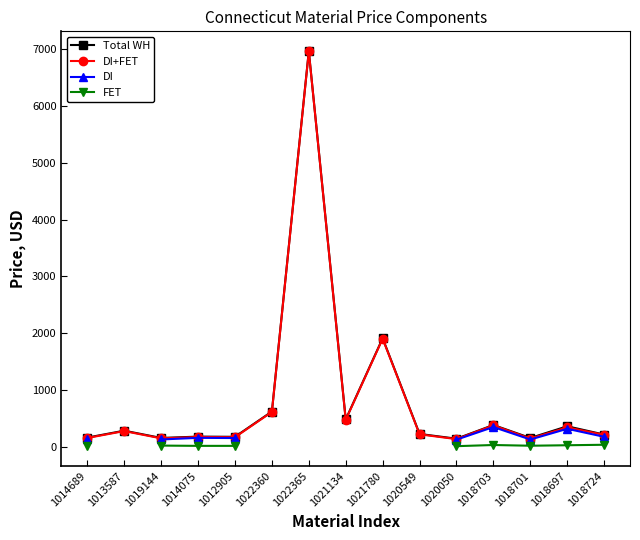

What is the value of the DI+FET point at the 8th from the left?

472.6